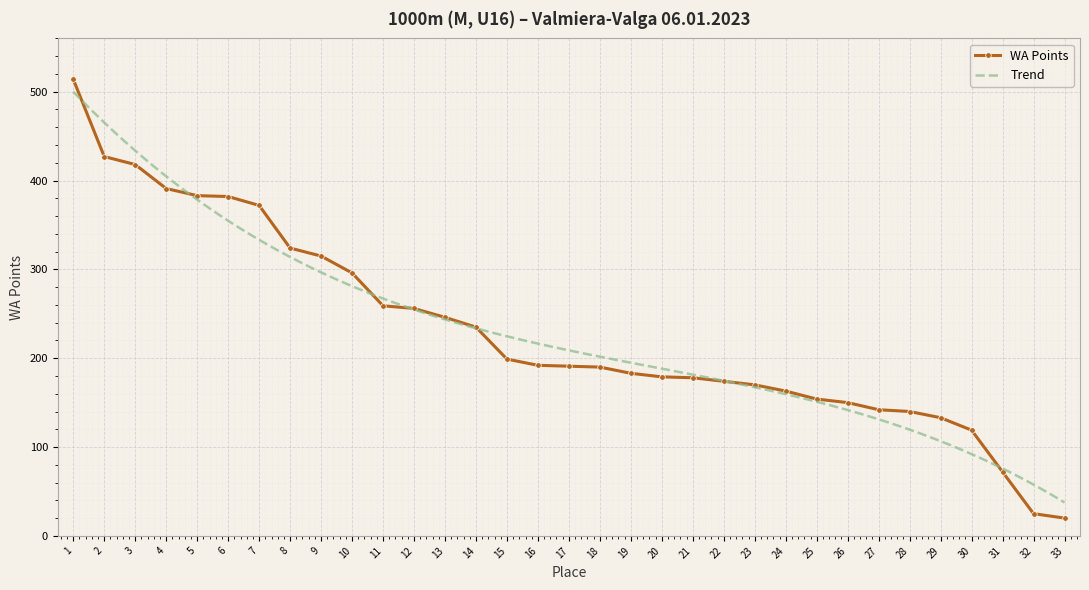

What is the minimum value shown in the chart?

20